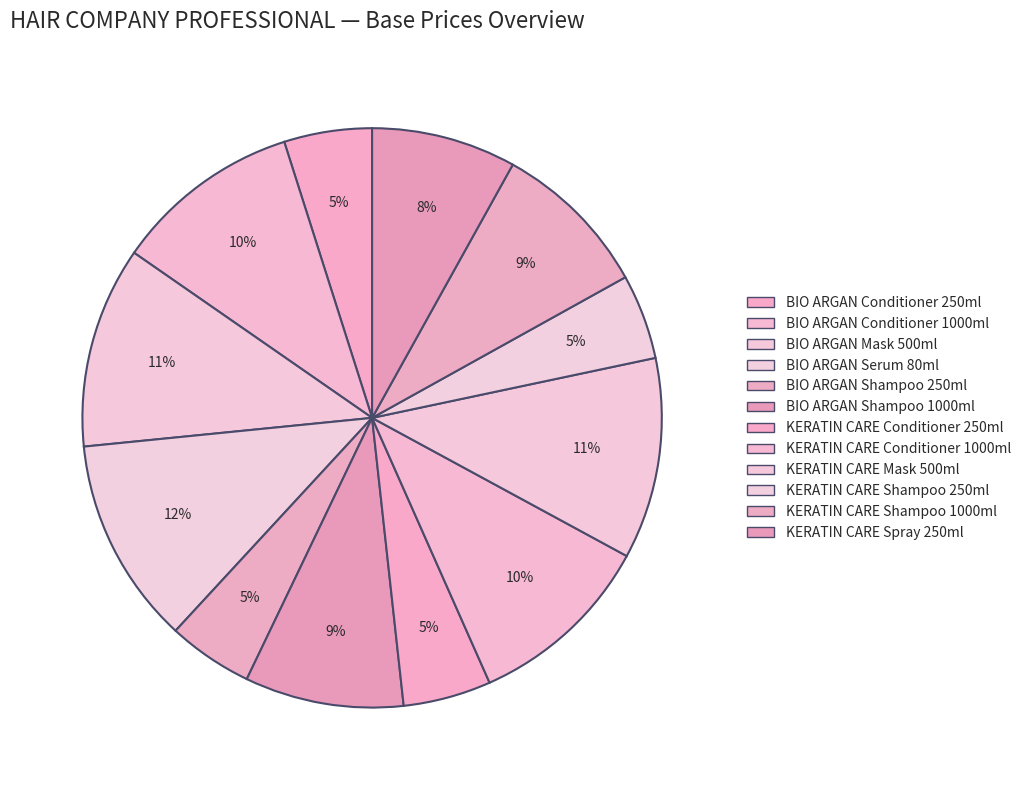

What percentage is the BIO ARGAN Conditioner 250ml slice, to the nearest percent?

5%